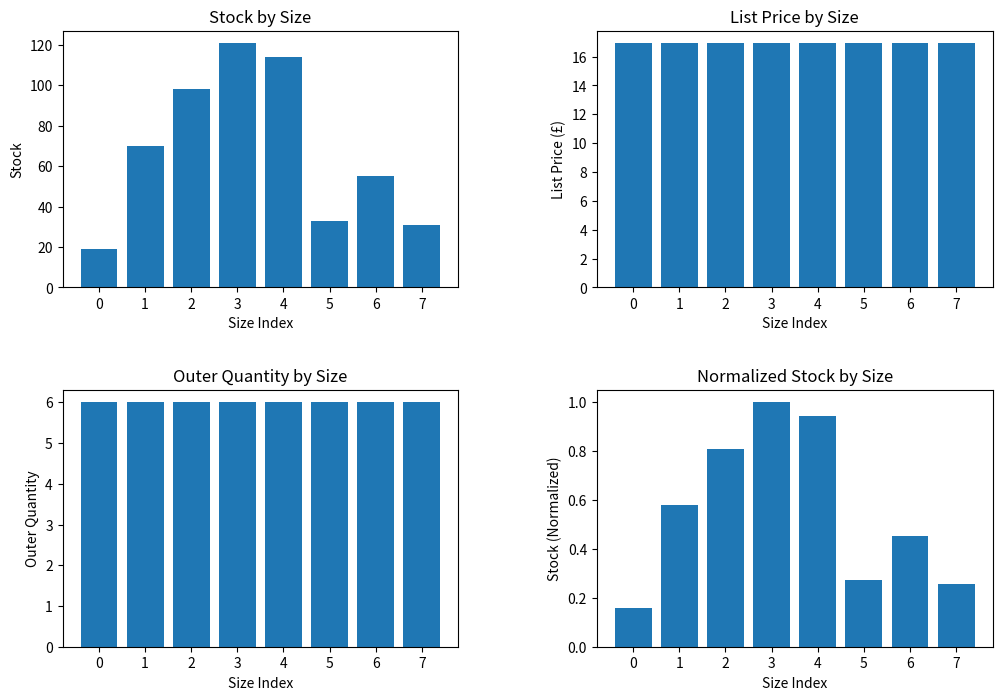

The Stock series shows 31.0 at 7. True or false?

True